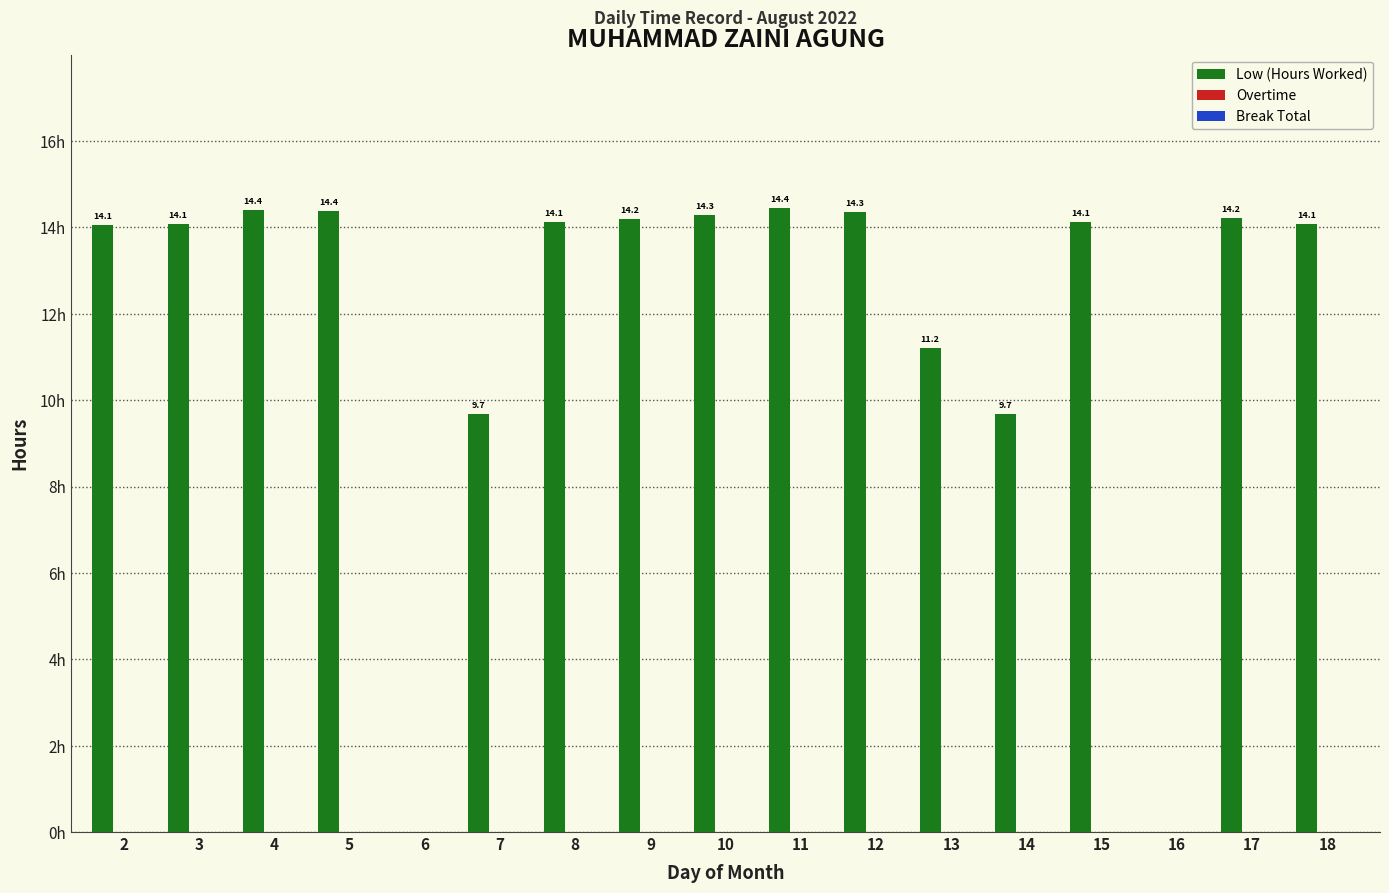

Are the bars horizontal?

No